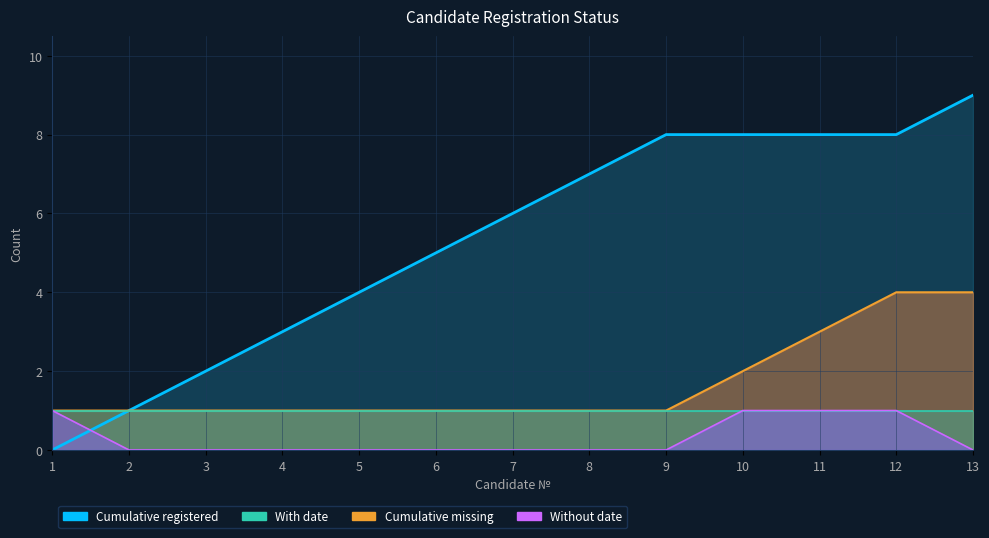

Which series has the largest total across all categories?

Cumulative registered